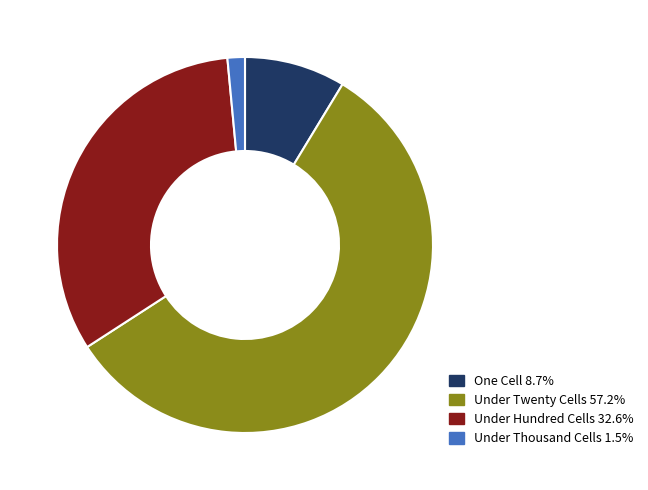

Is there any slice that represents more than half of the pie?

Yes